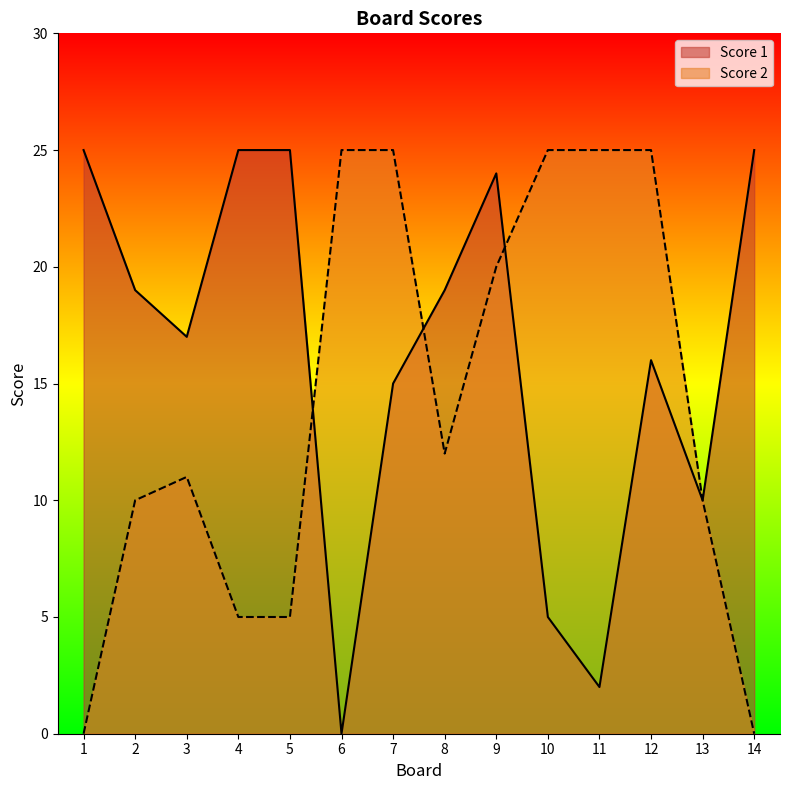

Reading left to right, extract all data points from this chart.

Score 1: 1=25	2=19	3=17	4=25	5=25	6=0	7=15	8=19	9=24	10=5	11=2	12=16	13=10	14=25
Score 2: 1=0	2=10	3=11	4=5	5=5	6=25	7=25	8=12	9=20	10=25	11=25	12=25	13=10	14=0